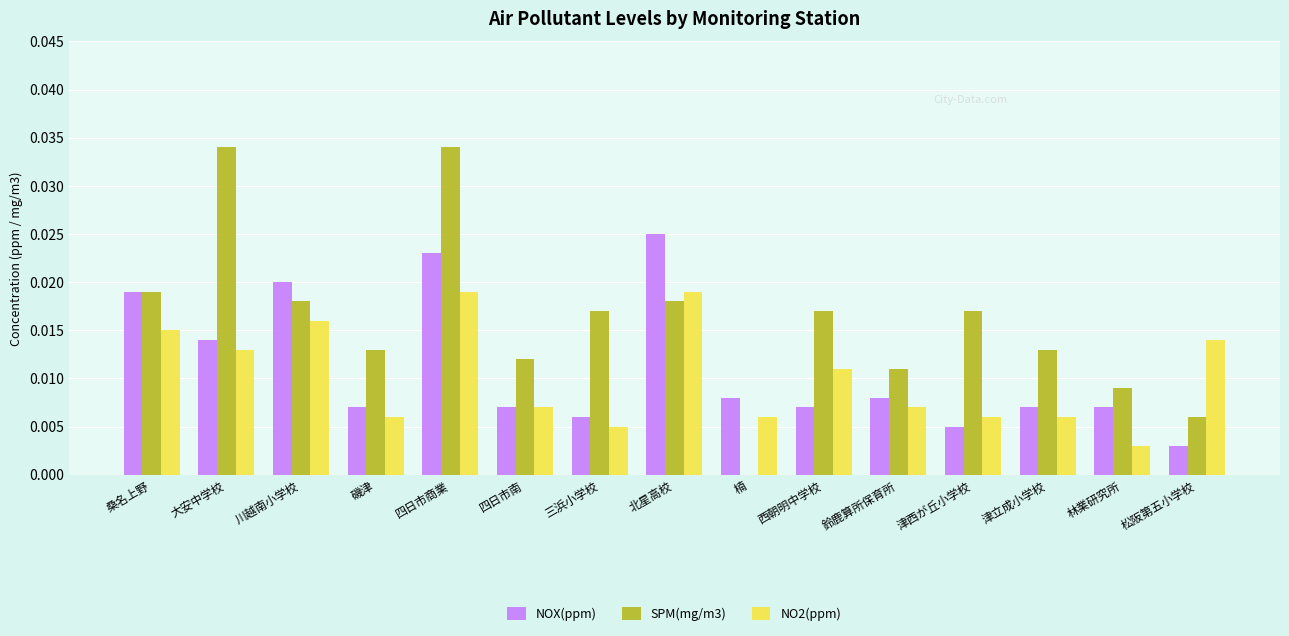

True or false: NOX(ppm) has a value of 0.0 at 四日市商業.

True